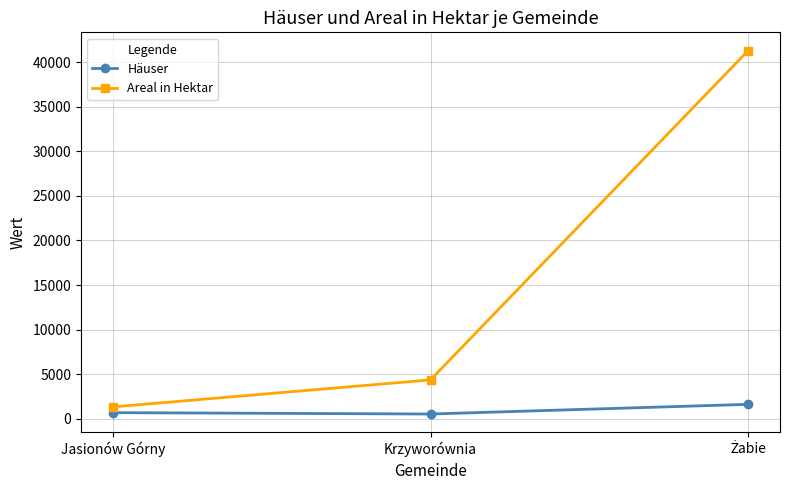

What is the difference between the maximum and second lowest values in the Areal in Hektar series?

36922